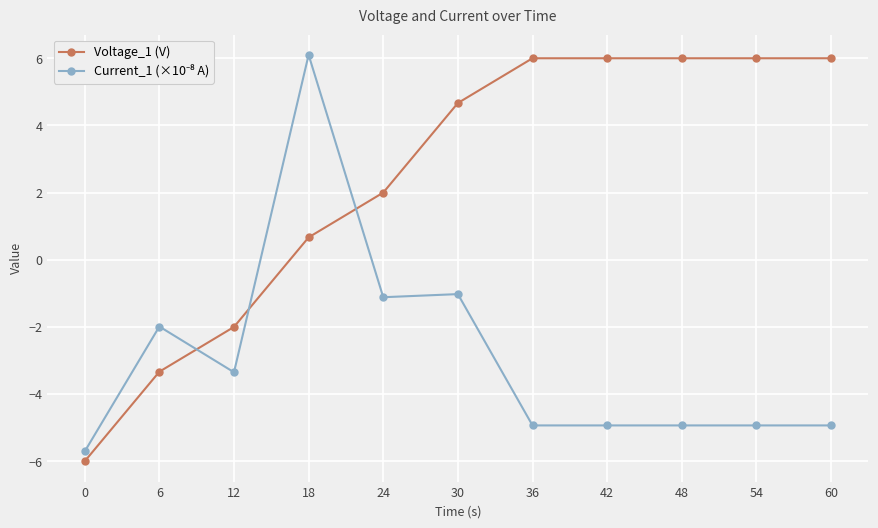

Does the chart have visible grid lines?

Yes